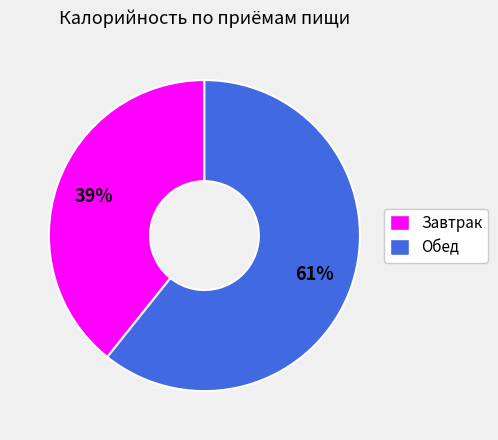

Which has a higher value, Обед or Завтрак?

Обед